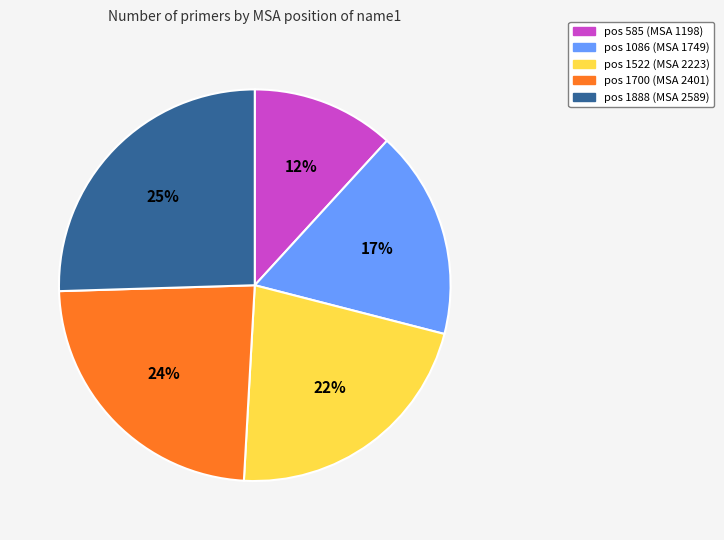

Is there any slice that represents more than half of the pie?

No